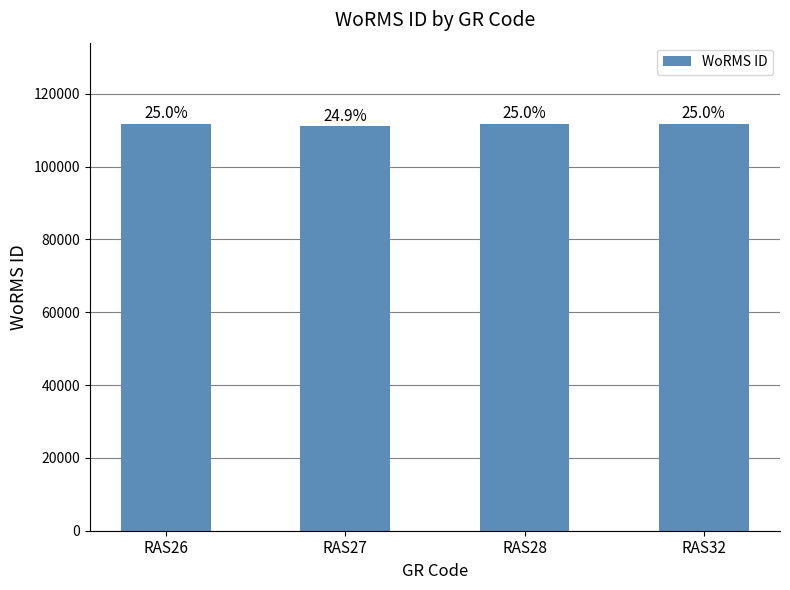

What is the maximum value shown in the chart?

111667